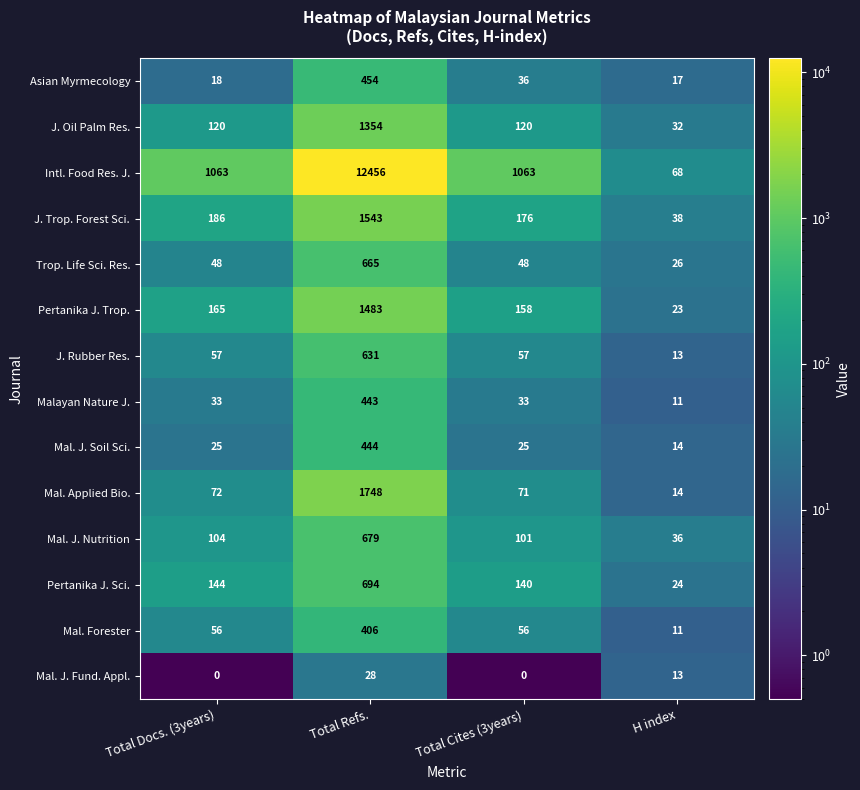

Which series has the widest spread of values?

Intl. Food Res. J.